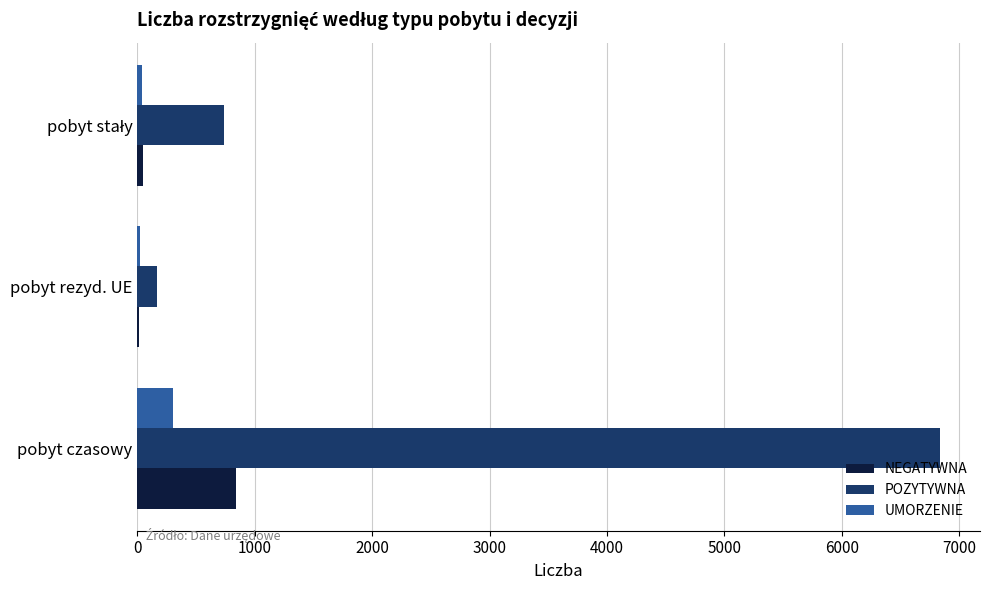

Is it true that POZYTYWNA equals 6834 at pobyt czasowy?

True